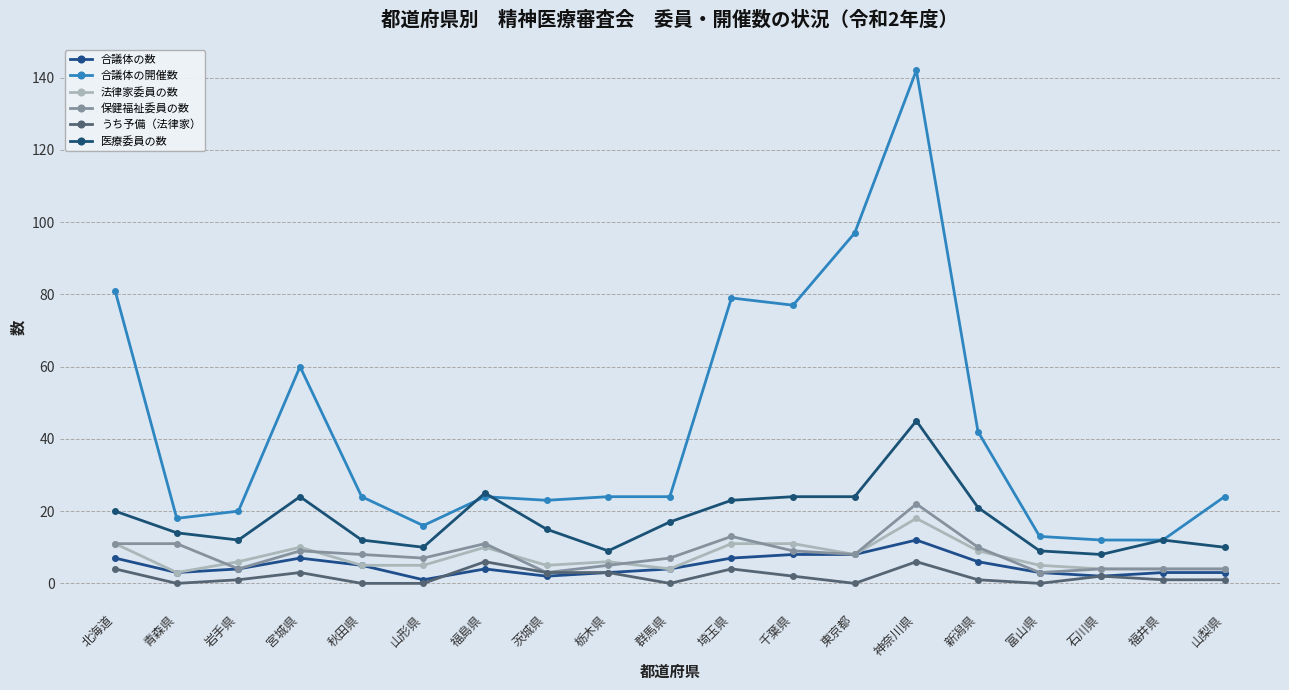

What is the maximum value shown in the chart?

142